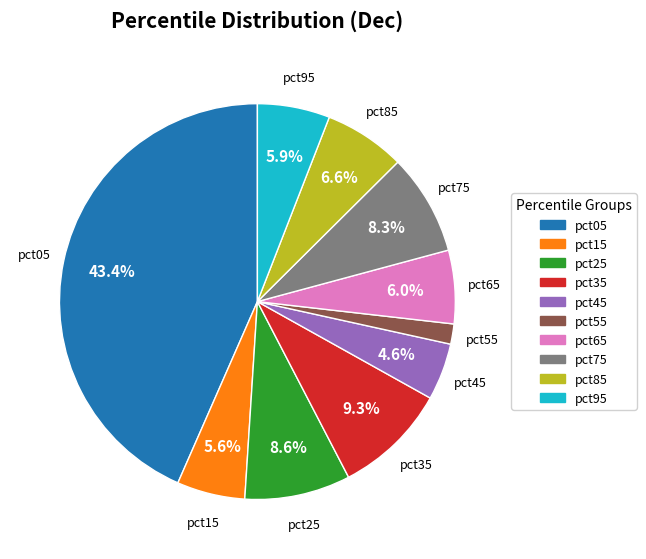

Which slice is the largest?

pct05